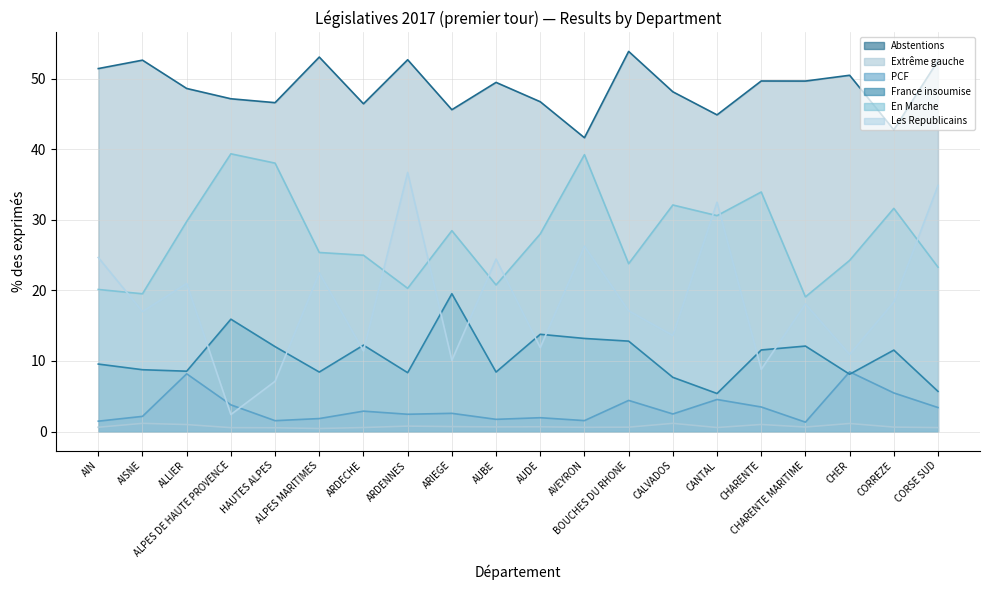

Does the chart have visible grid lines?

Yes